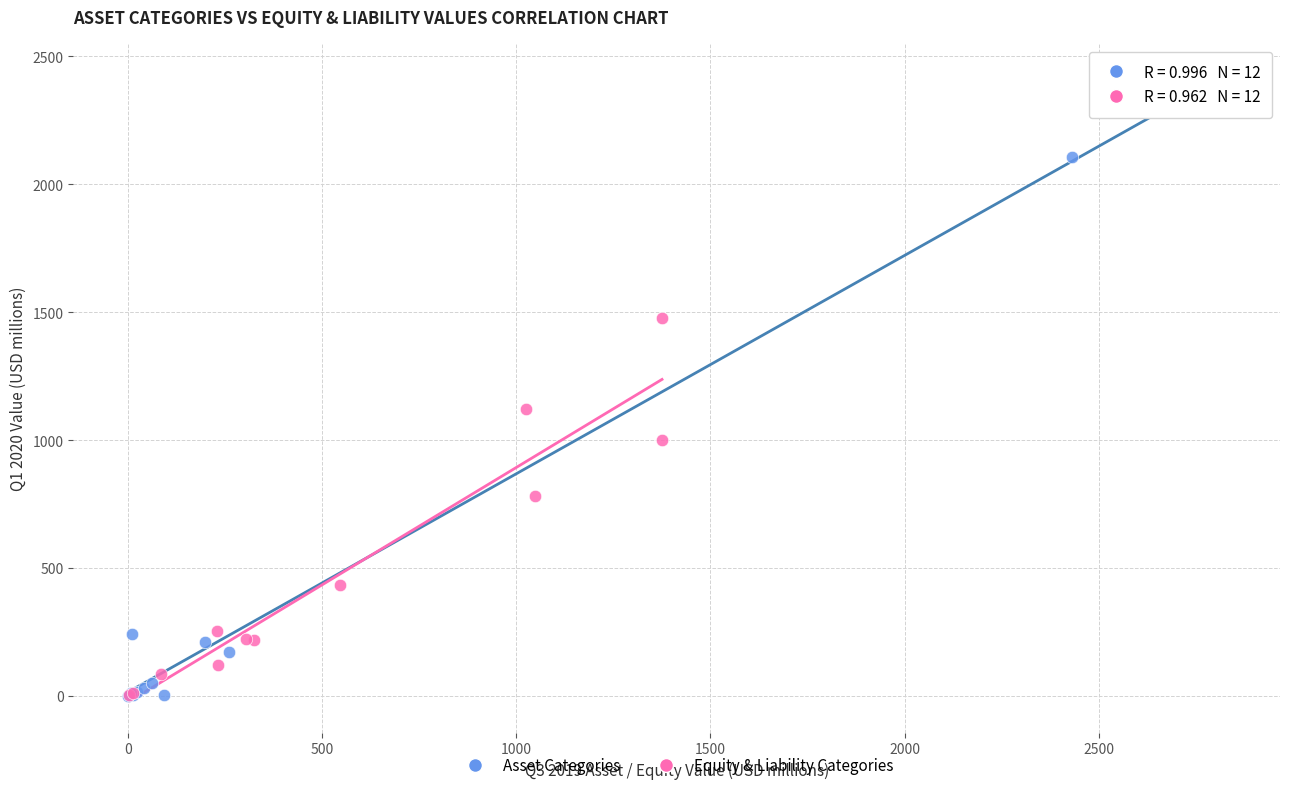

Which series has the largest Y range (max minus min)?

Asset Categories